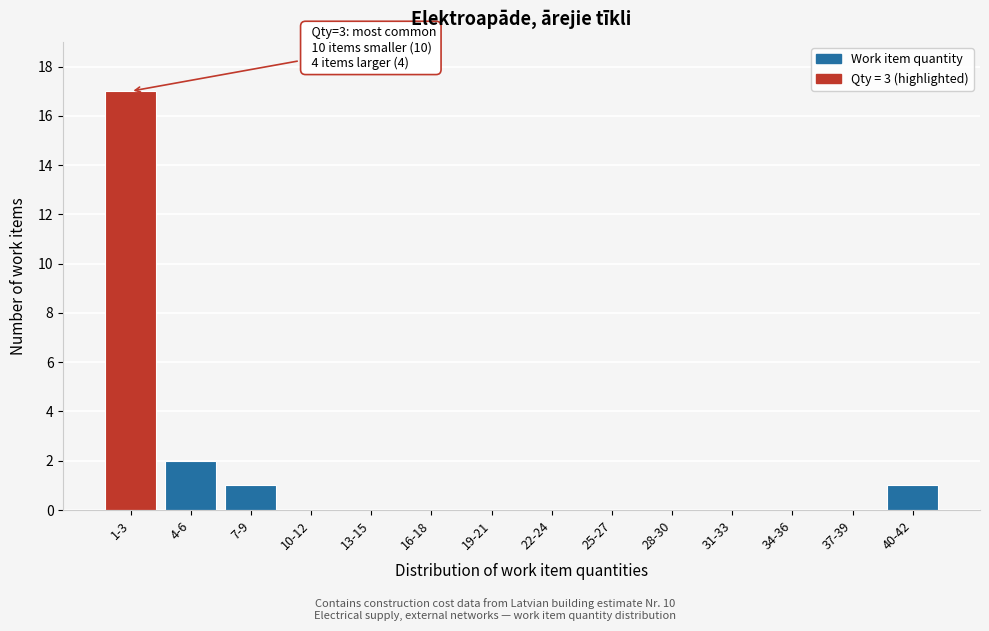

Reading left to right, transcribe all the data shown in this chart.

1-3=17	4-6=2	7-9=1	10-12=0	13-15=0	16-18=0	19-21=0	22-24=0	25-27=0	28-30=0	31-33=0	34-36=0	37-39=0	40-42=1